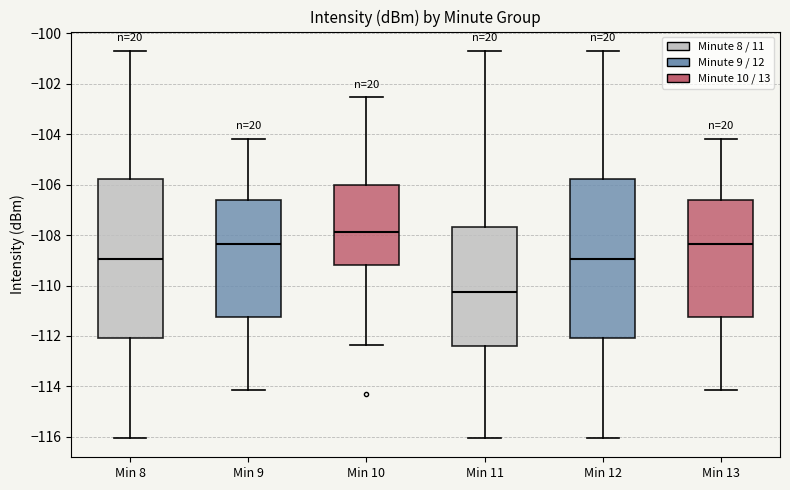

Which box's median line is the lowest?

Min 11